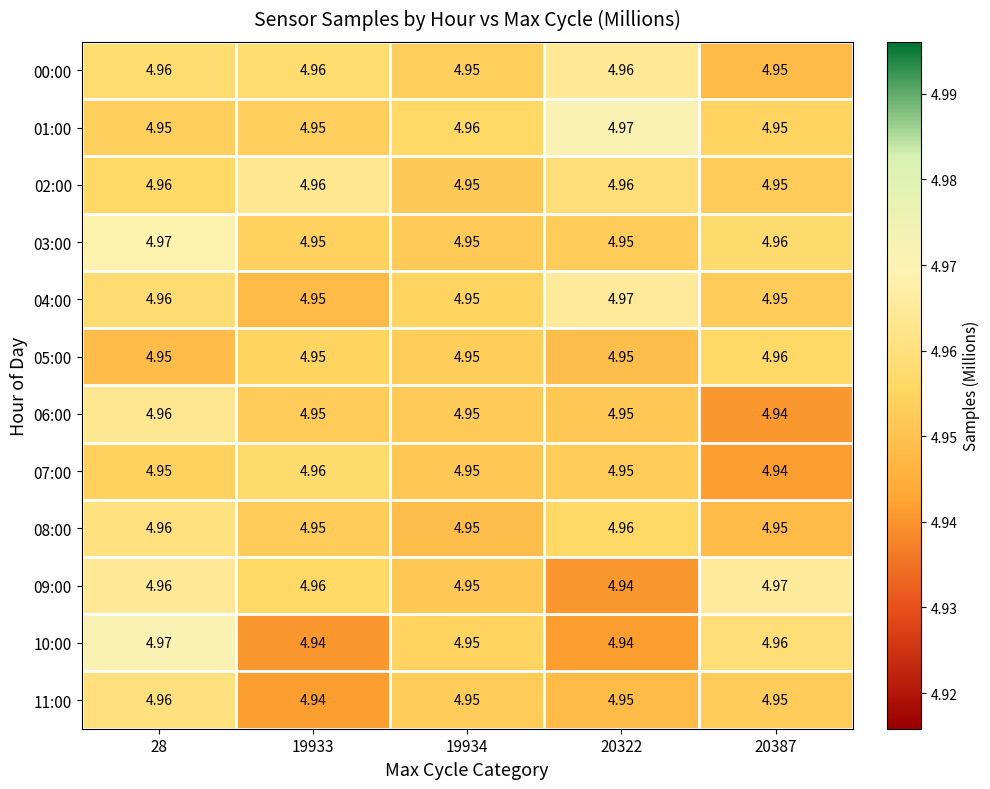

Reading left to right, transcribe all the data shown in this chart.

00:00: 28=5.0	19933=5.0	19934=5.0	20322=5.0	20387=5.0
01:00: 28=5.0	19933=5.0	19934=5.0	20322=5.0	20387=5.0
02:00: 28=5.0	19933=5.0	19934=5.0	20322=5.0	20387=5.0
03:00: 28=5.0	19933=5.0	19934=5.0	20322=5.0	20387=5.0
04:00: 28=5.0	19933=5.0	19934=5.0	20322=5.0	20387=5.0
05:00: 28=5.0	19933=5.0	19934=5.0	20322=5.0	20387=5.0
06:00: 28=5.0	19933=5.0	19934=5.0	20322=5.0	20387=4.9
07:00: 28=5.0	19933=5.0	19934=5.0	20322=5.0	20387=4.9
08:00: 28=5.0	19933=5.0	19934=5.0	20322=5.0	20387=5.0
09:00: 28=5.0	19933=5.0	19934=5.0	20322=4.9	20387=5.0
10:00: 28=5.0	19933=4.9	19934=5.0	20322=4.9	20387=5.0
11:00: 28=5.0	19933=4.9	19934=5.0	20322=5.0	20387=5.0